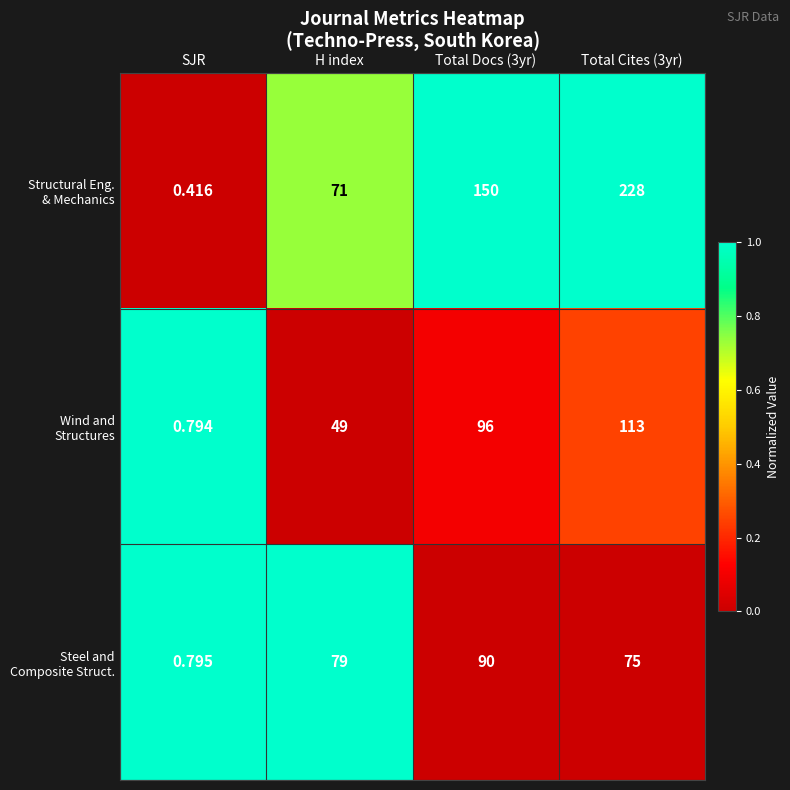

Which label corresponds to the smallest value in the chart?

SJR